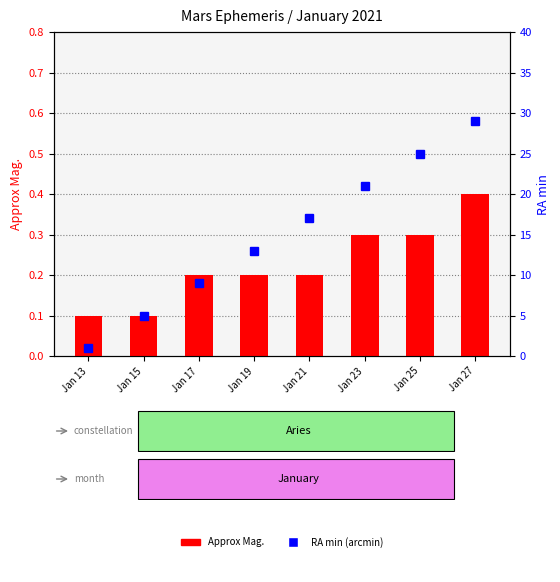

How many data points in RA min (arcmin) are less than 17?

4